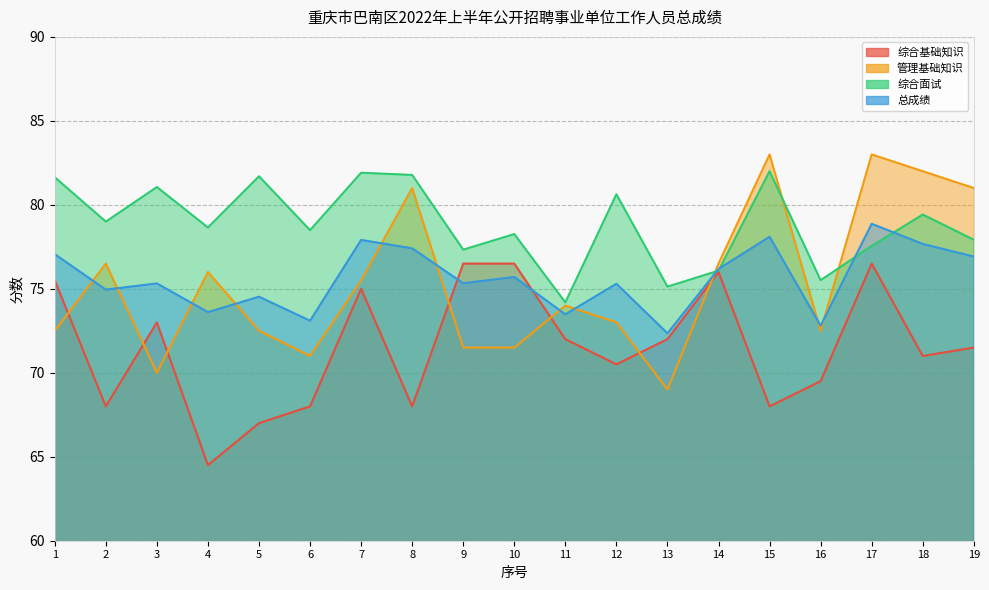

Which series ends up on top after the final intersection of 管理基础知识 and 综合面试?

管理基础知识